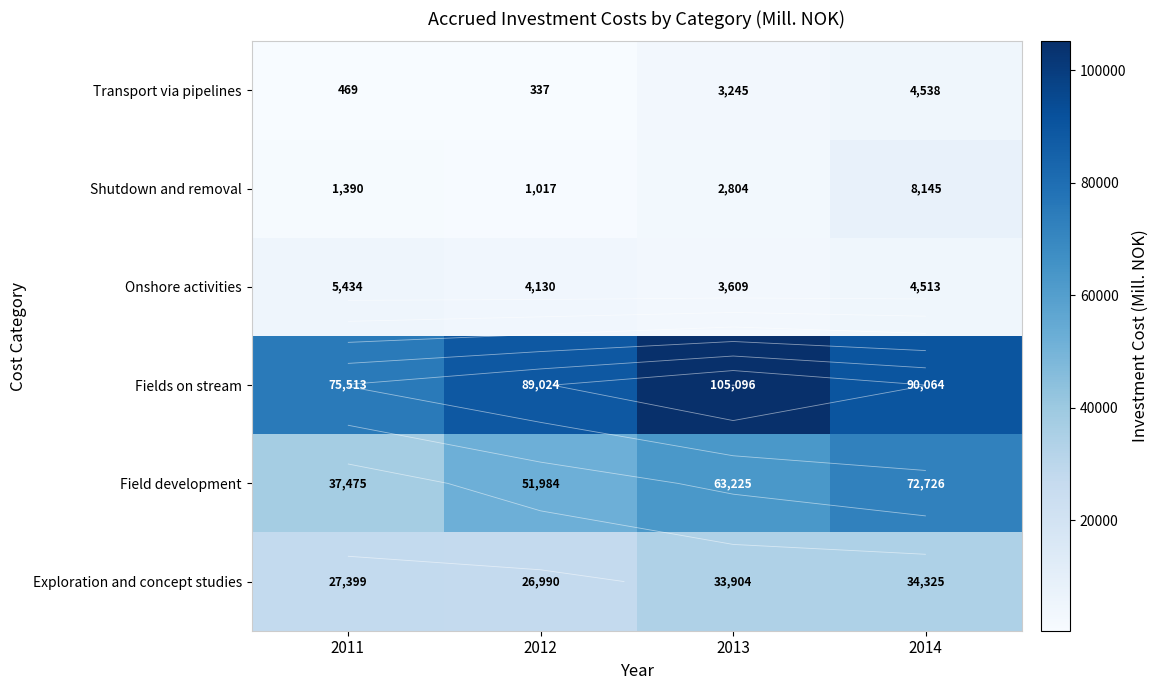

What is the sum of the Field development values at 2013 and 2012?

115209